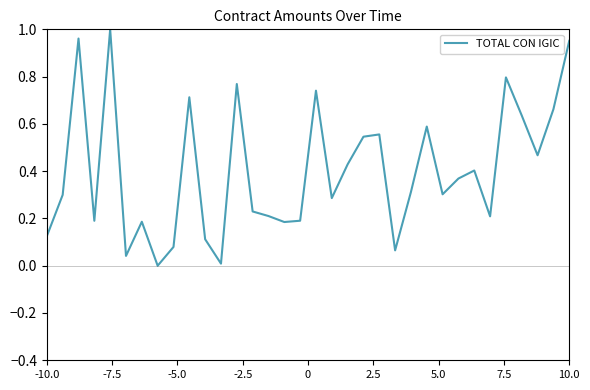

How many points are higher than both their immediate neighbors (excluding endpoints)?

10